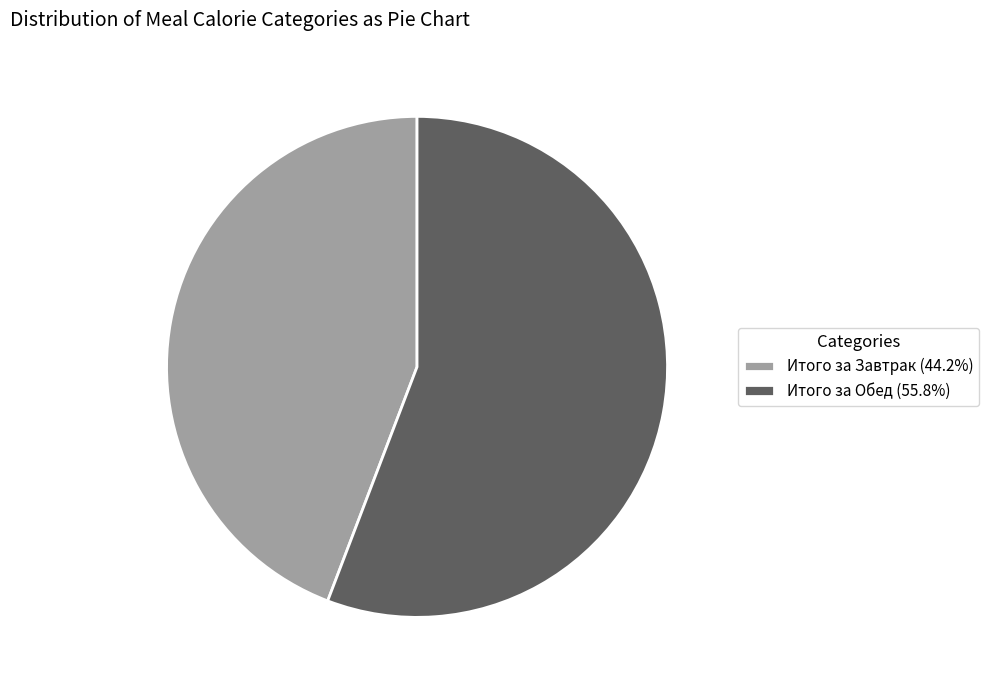

Is the sum of Итого за Обед (55.8%) and Итого за Завтрак (44.2%) greater than half?

Yes